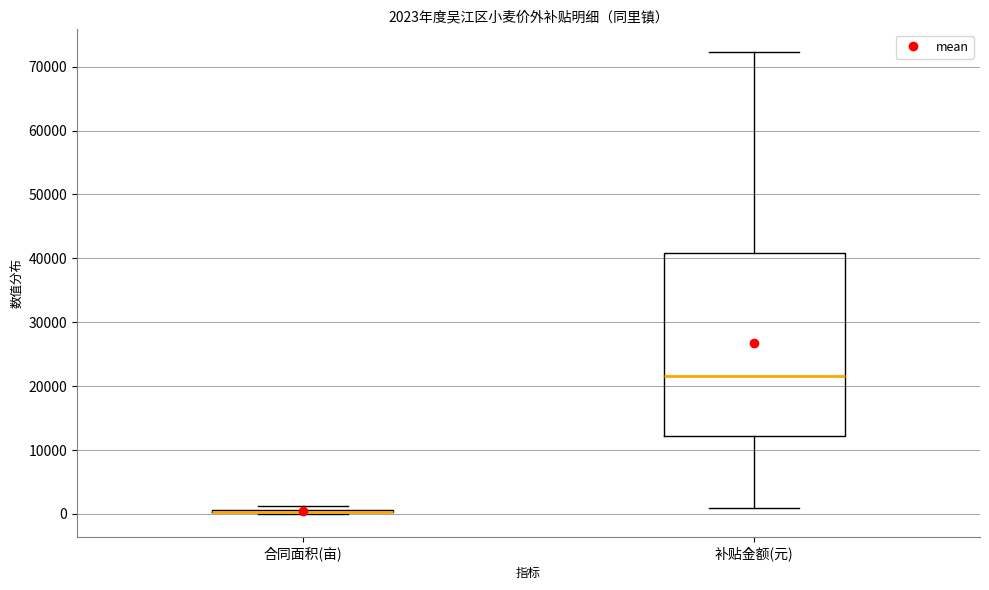

Which box is the tallest, from its lower edge to its upper edge?

补贴金额(元)